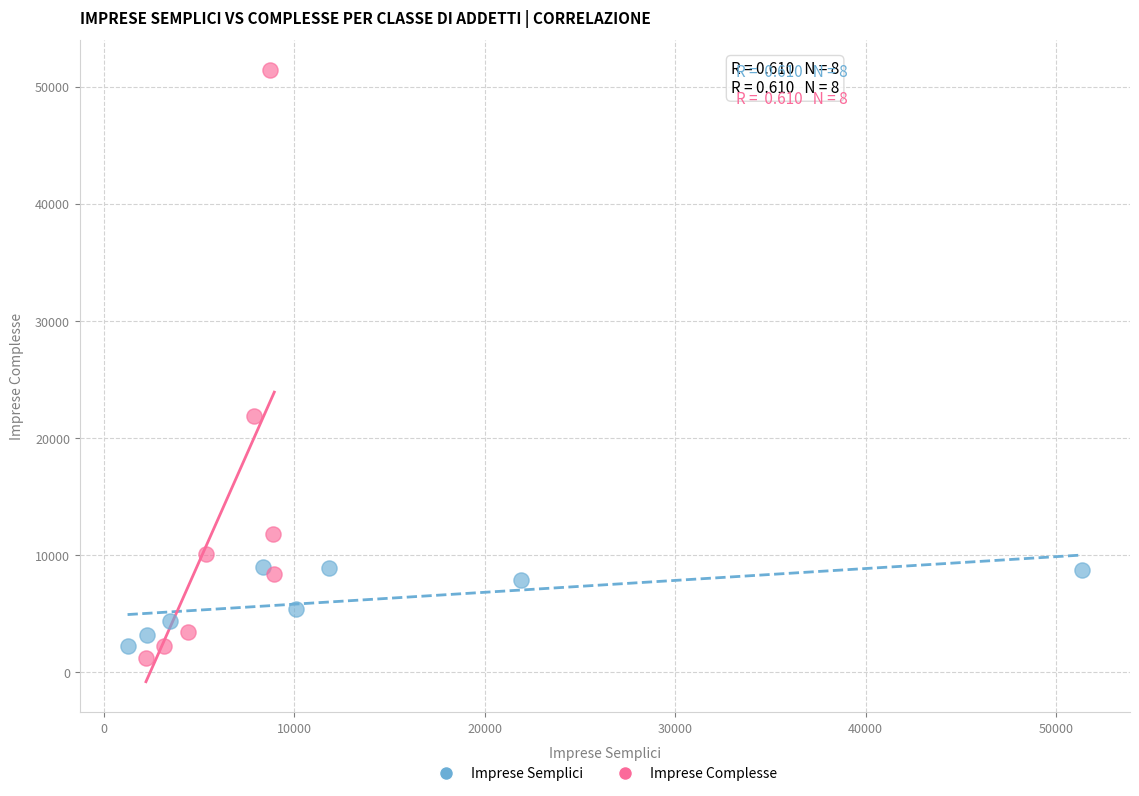

Which series has the largest Y range (max minus min)?

Imprese Complesse